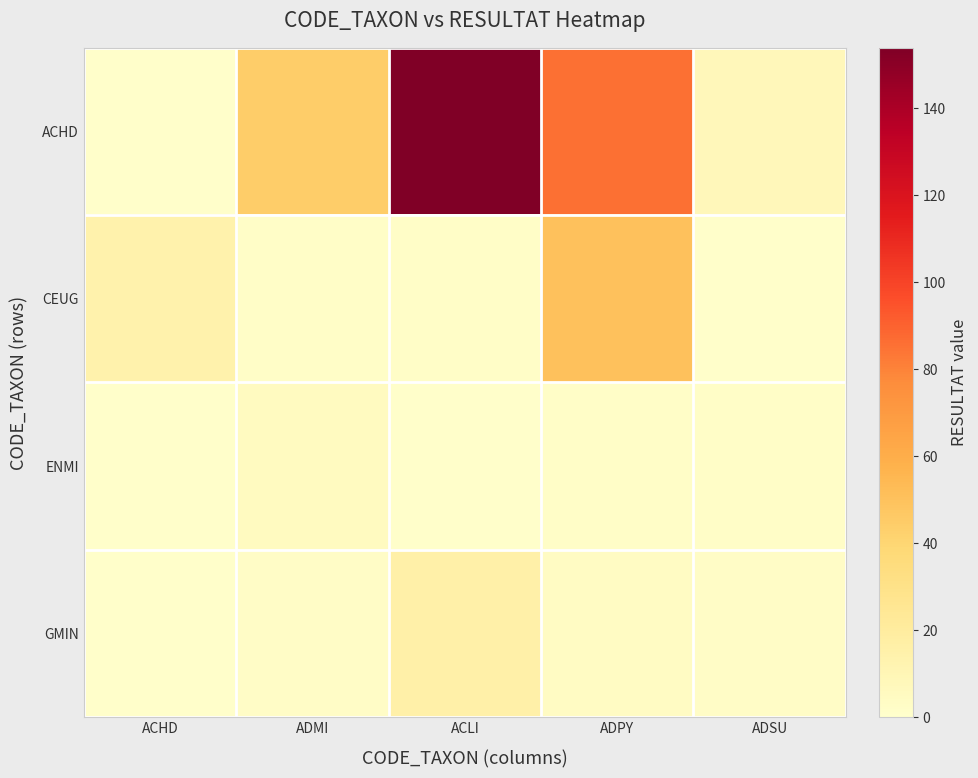

Reading right to left, transcribe all the data shown in this chart.

ACHD: ADSU=8	ADPY=86	ACLI=154	ADMI=44	ACHD=1
CEUG: ADSU=1	ADPY=50	ACLI=2	ADMI=2	ACHD=14
ENMI: ADSU=2	ADPY=2	ACLI=1	ADMI=5	ACHD=1
GMIN: ADSU=3	ADPY=4	ACLI=16	ADMI=3	ACHD=1